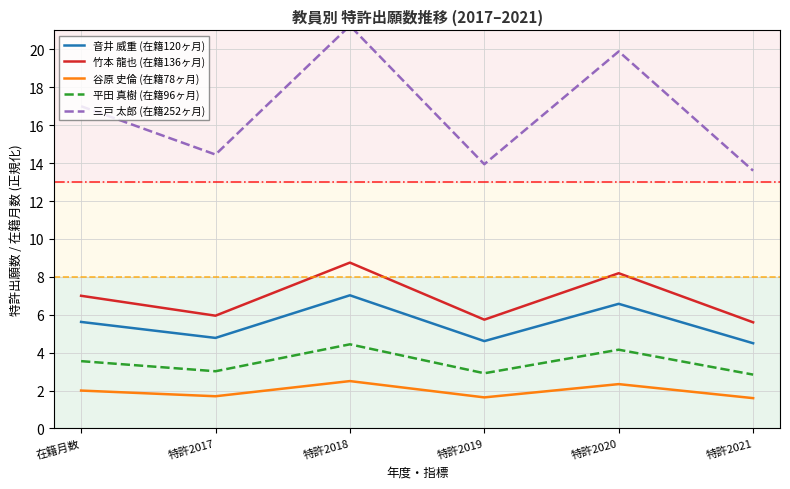

How many values in the 平田 真樹 (在籍96ヶ月) series are below 3?

2